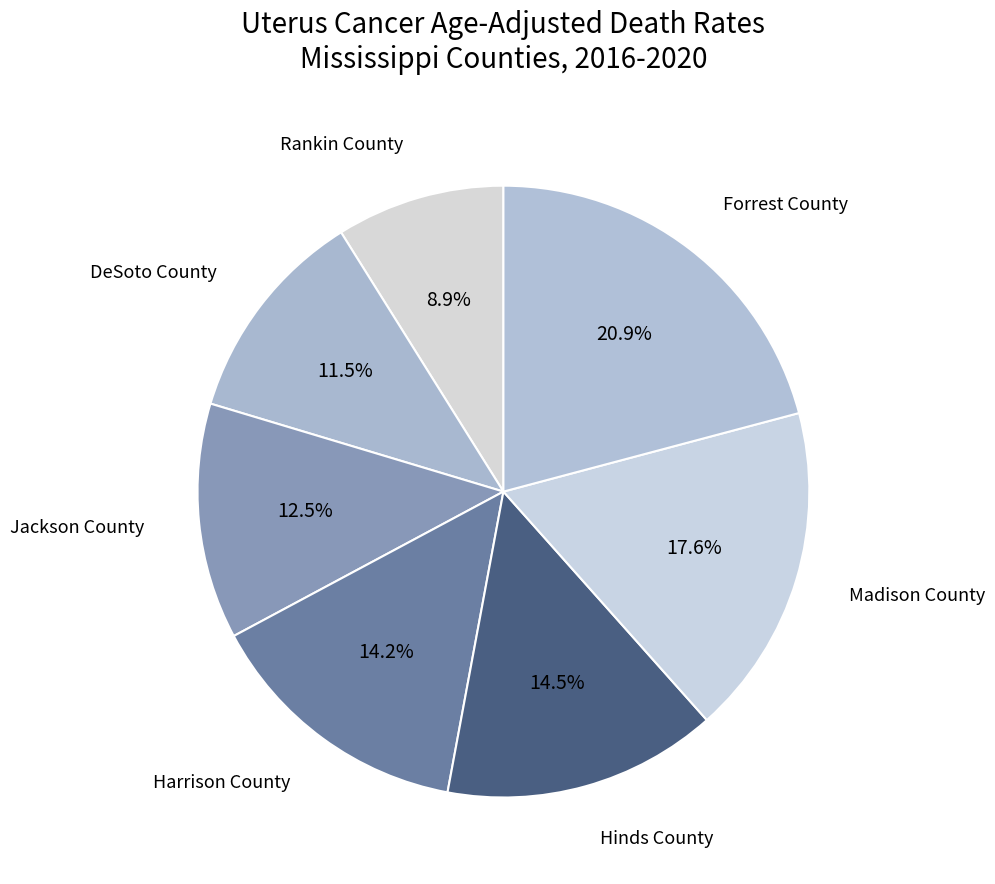

What portion of the pie excludes DeSoto County?

88.5%